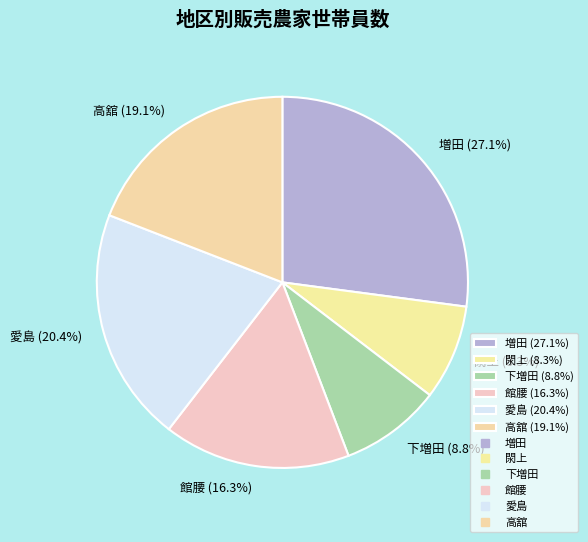

What is the total percentage of 高舘 and 増田?

46.2%